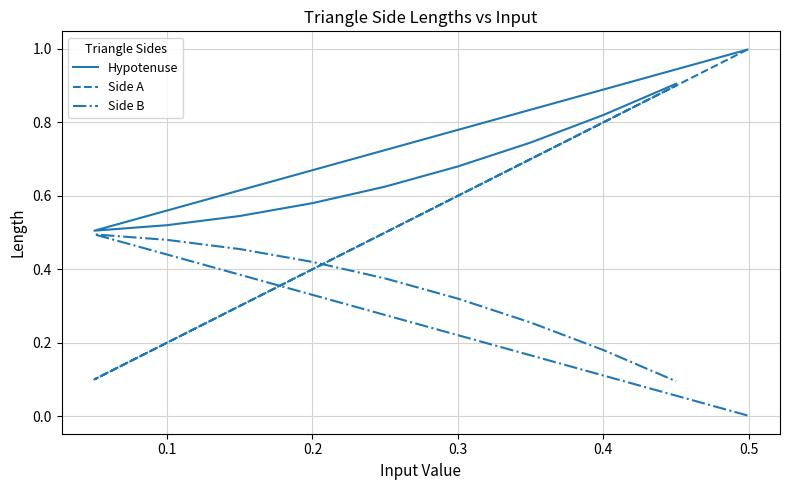

True or false: Hypotenuse has a value of 0.2 at 0.1.

False